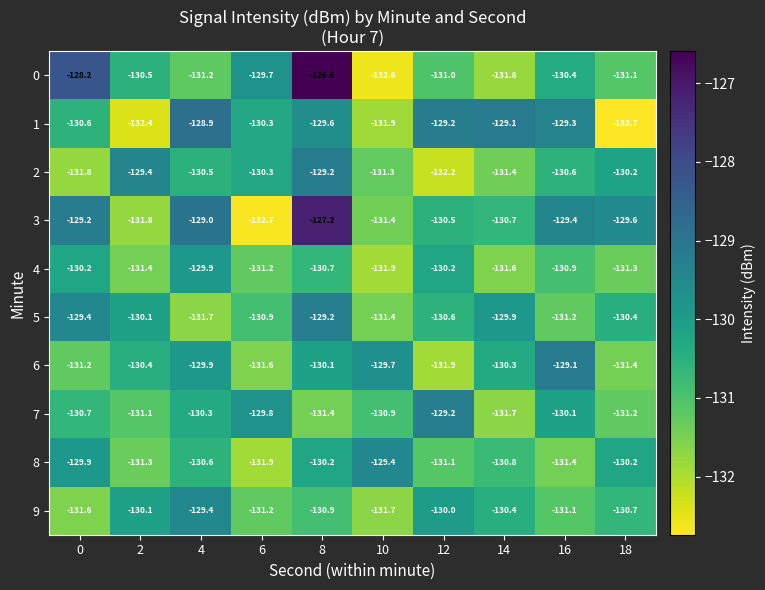

What is the difference between the 4 values at 10 and 6?

0.7